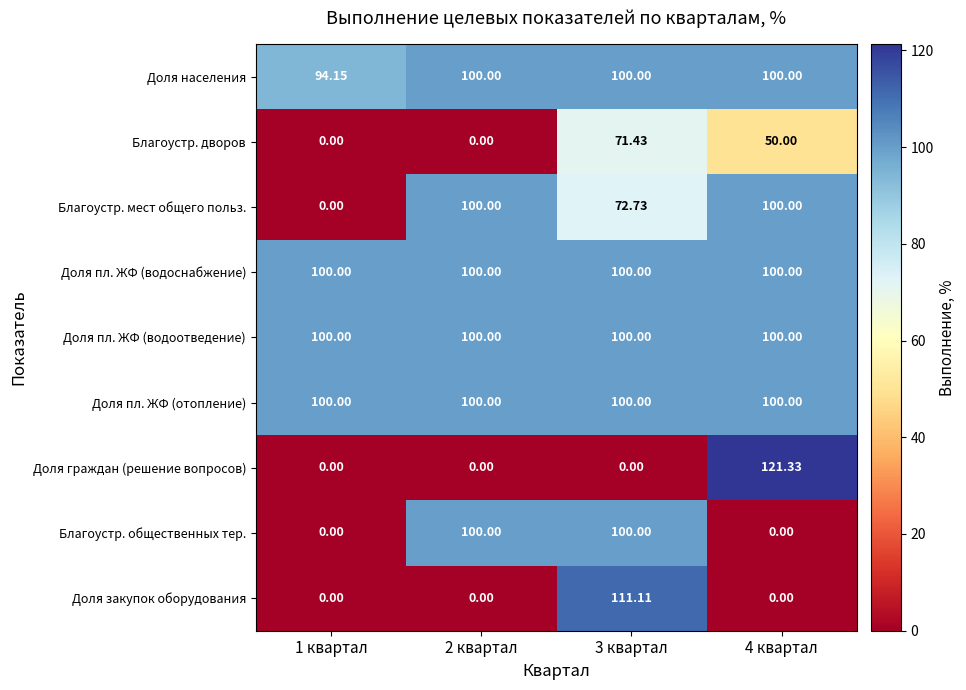

Which series has the largest range (max minus min)?

Доля граждан (решение вопросов)